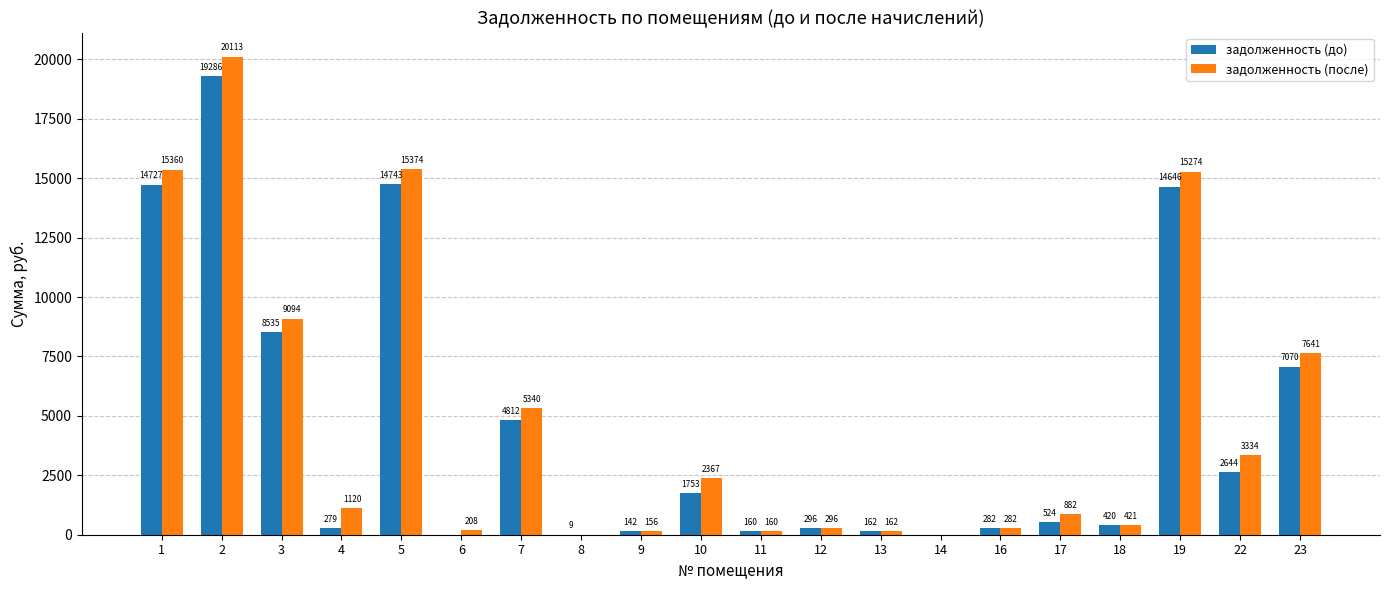

What are all the series names shown in the legend?

задолженность (до), задолженность (после)